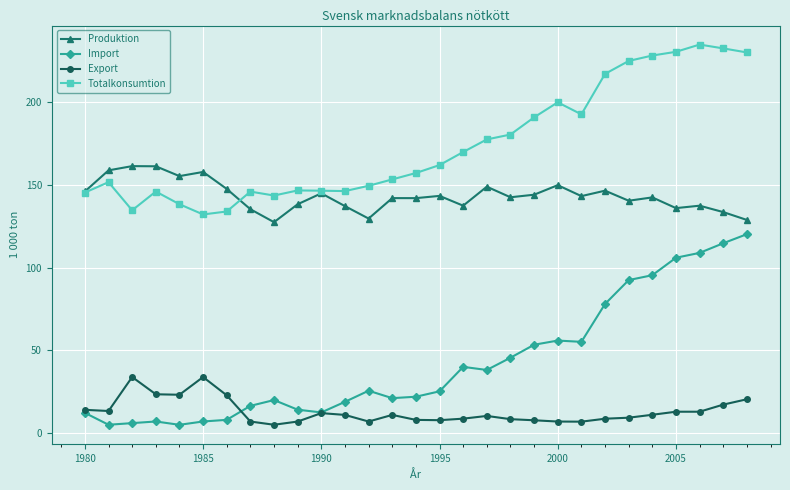

True or false: Export and Produktion intersect in this chart.

False